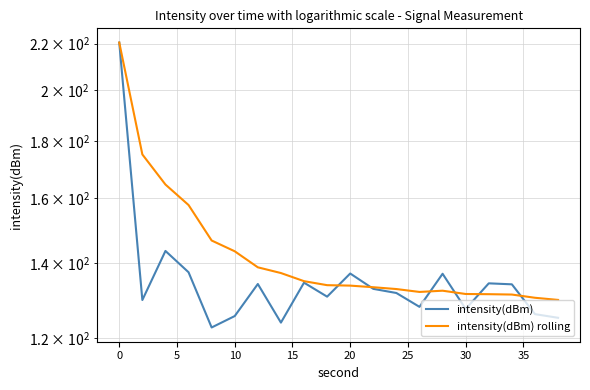

List the series in order of their peak value, highest first.

intensity(dBm), intensity(dBm) rolling